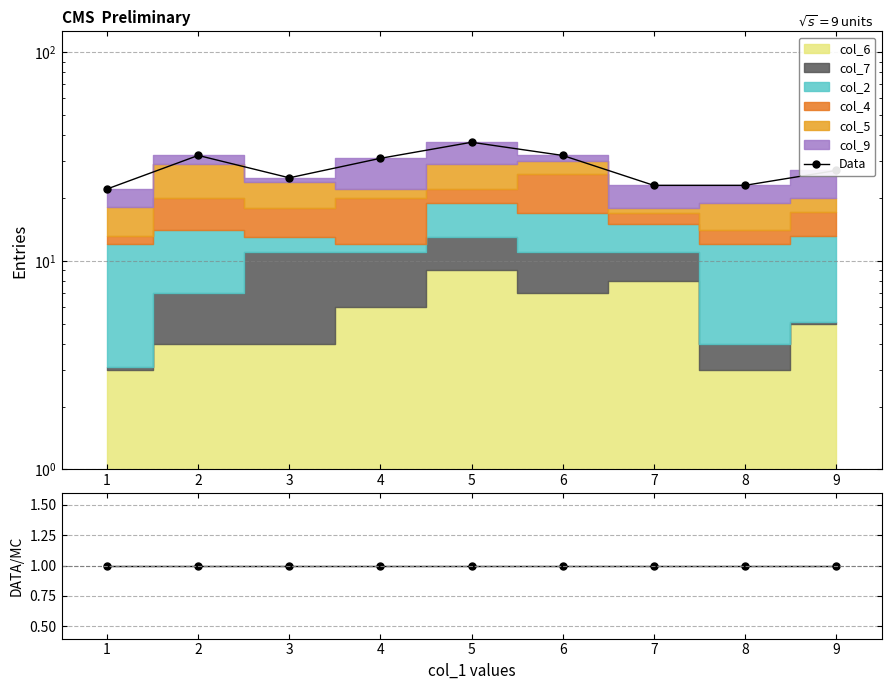

What is the maximum value shown in the chart?

37.0